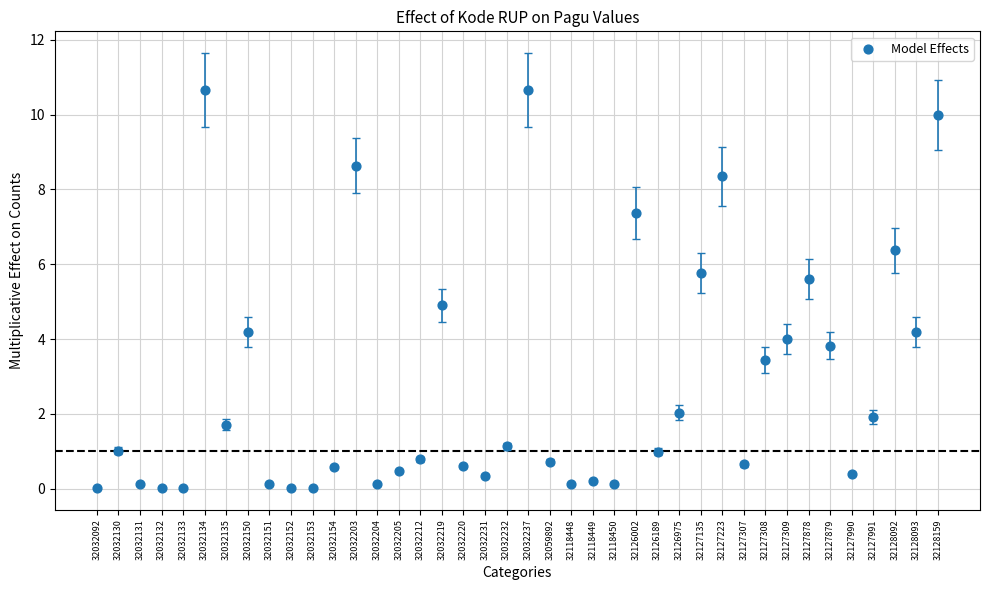

What is the range of Y values (max minus min)?

10.6